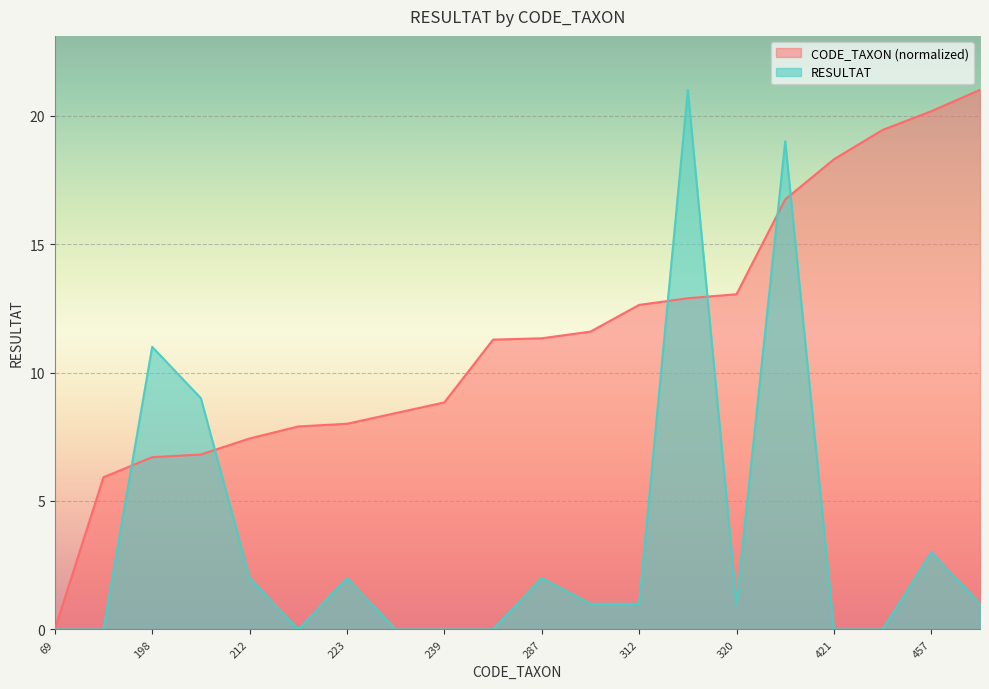

What is the maximum value shown in the chart?

21.0